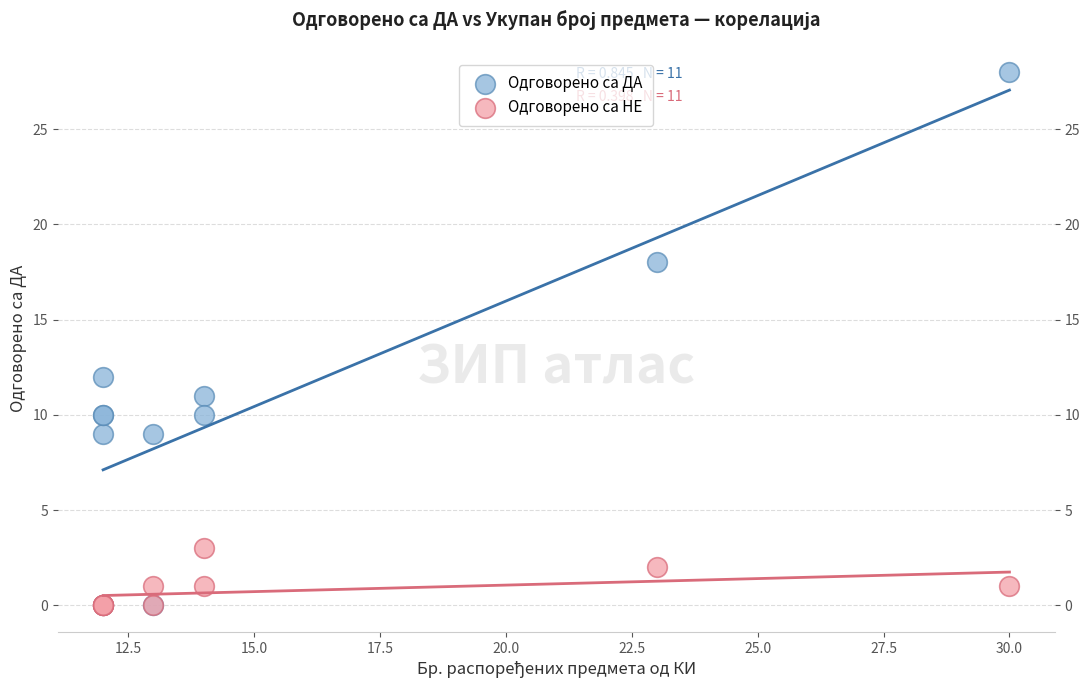

What are all the series names shown in the legend?

Одговорено са ДА, Одговорено са НЕ